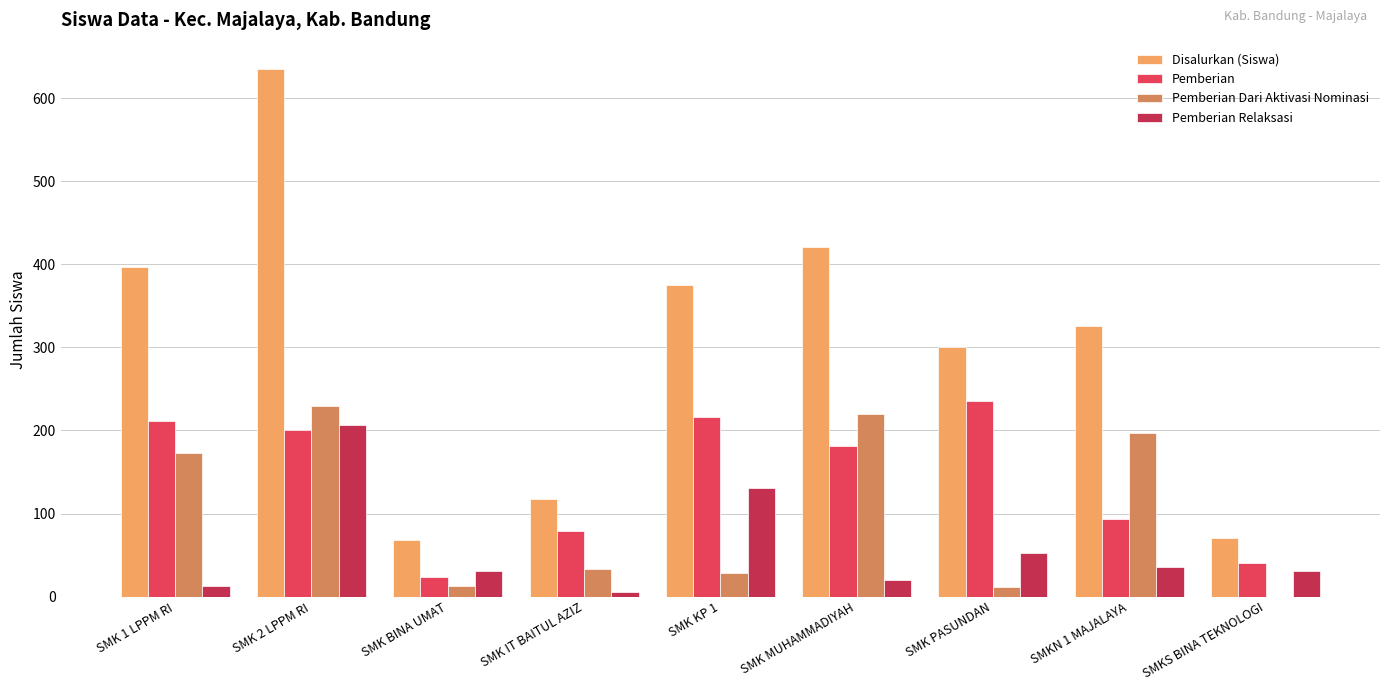

What are all the series names shown in the legend?

Disalurkan (Siswa), Pemberian, Pemberian Dari Aktivasi Nominasi, Pemberian Relaksasi